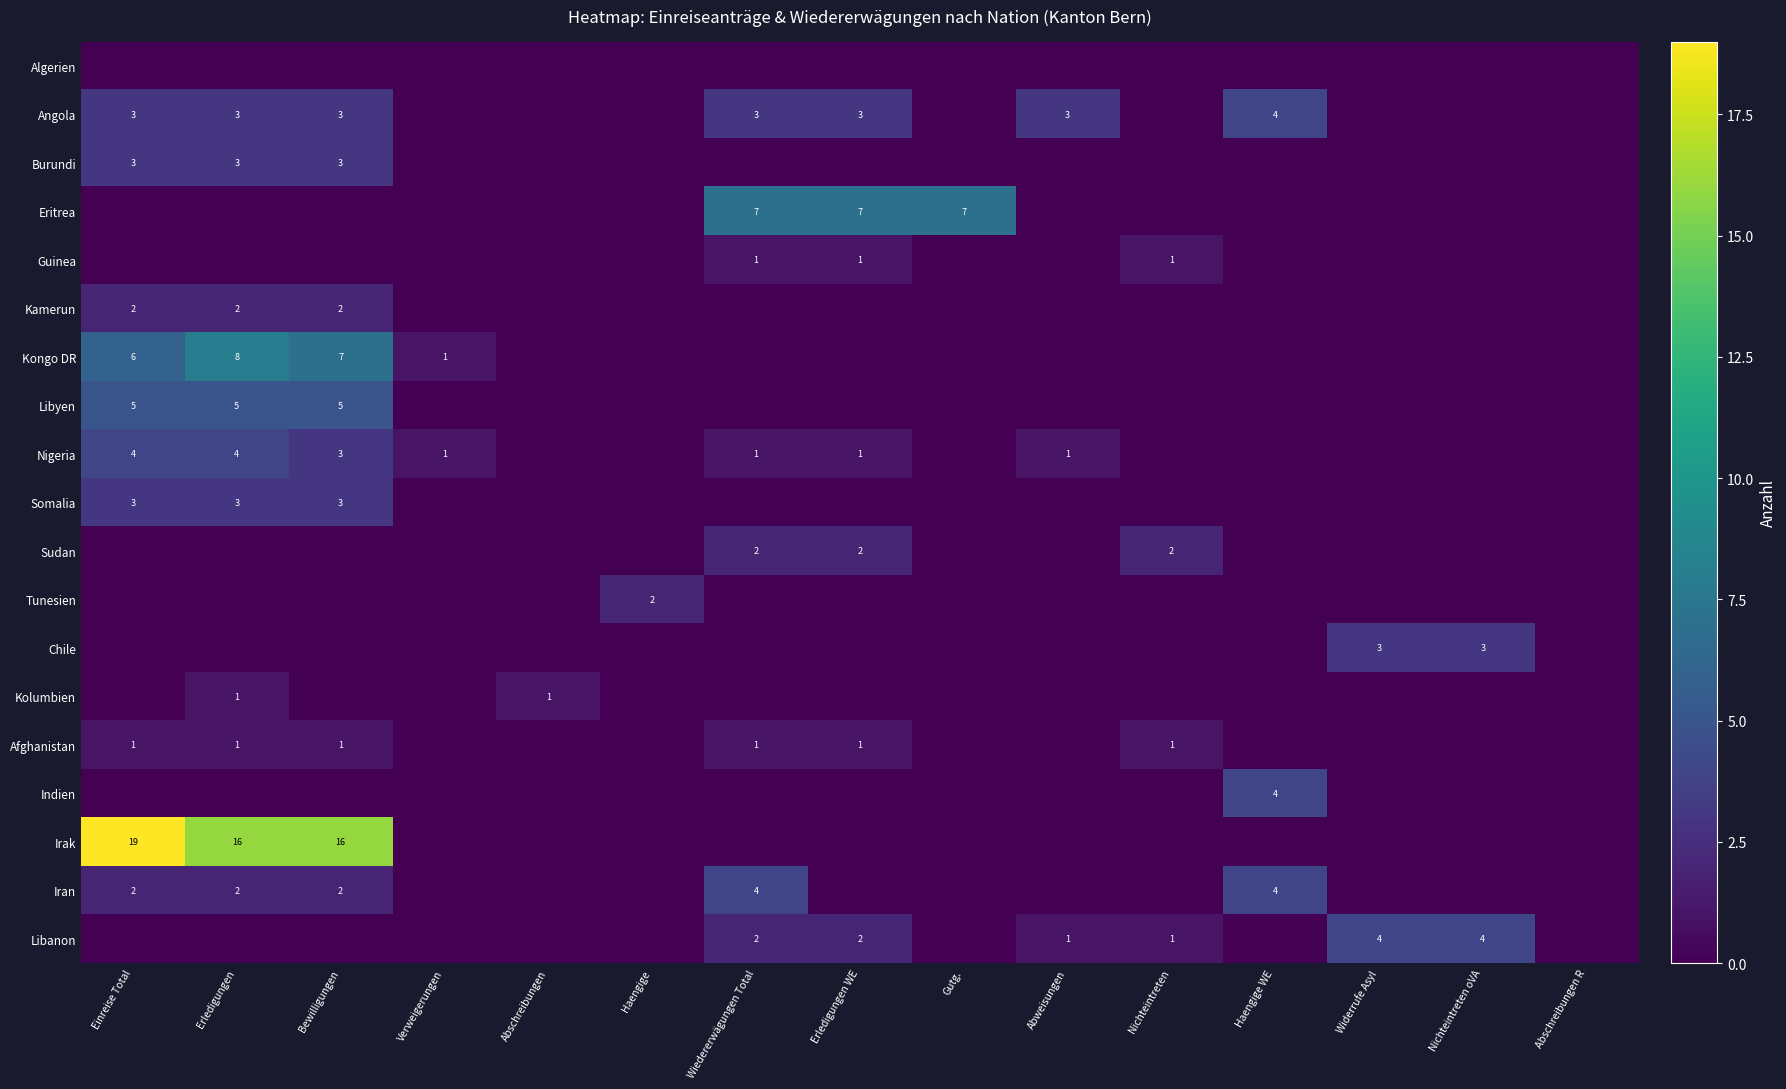

Which series changed the most between Abschreibungen and Gutg.?

Eritrea